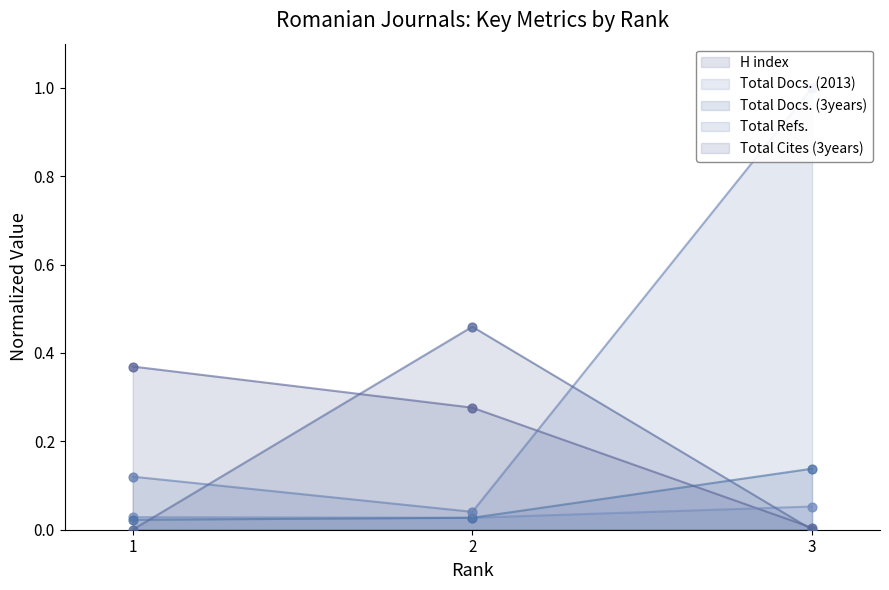

Which series reaches the maximum Y coordinate?

Total Refs.